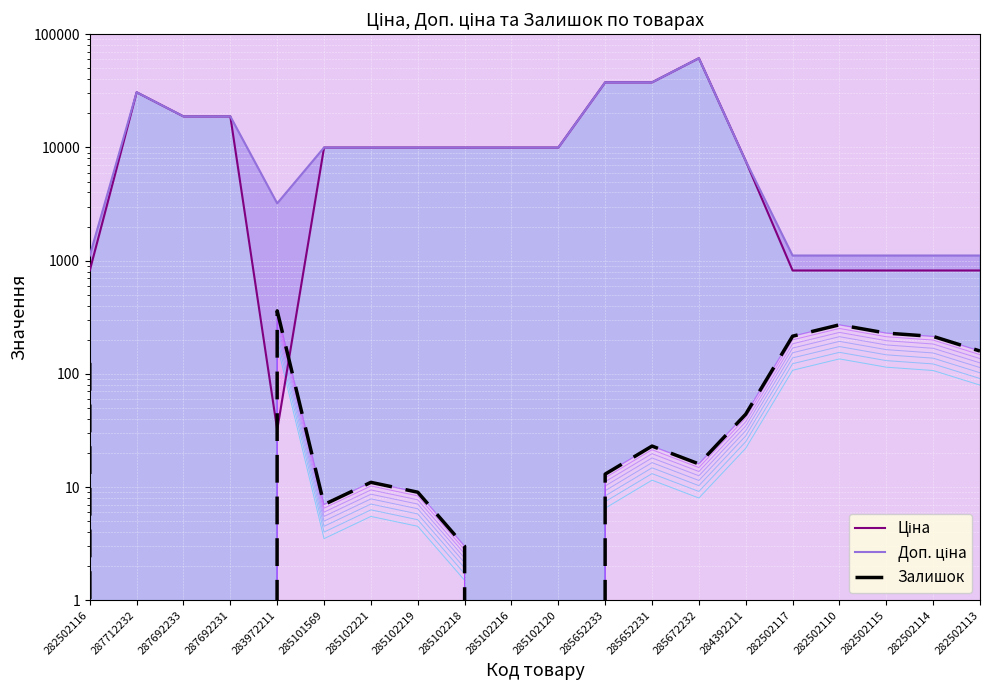

After their last crossing, which series has the higher values: Ціна or Залишок?

Ціна